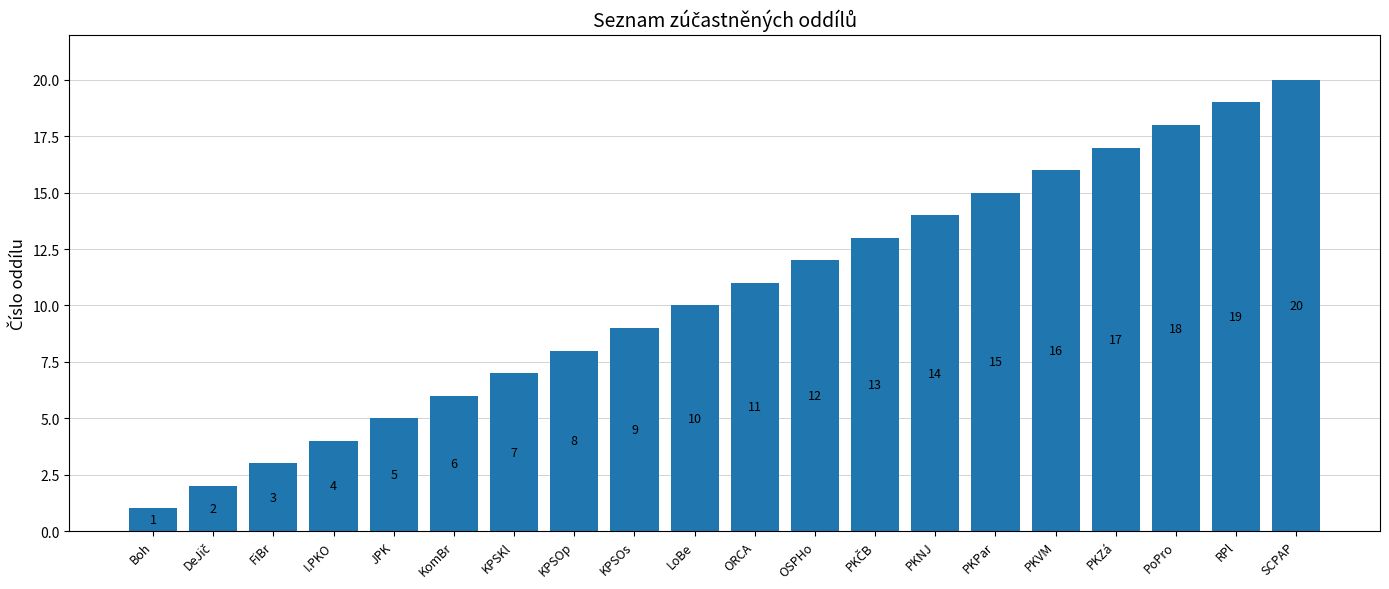

What is the difference between the values at SCPAP and PKNJ?

6